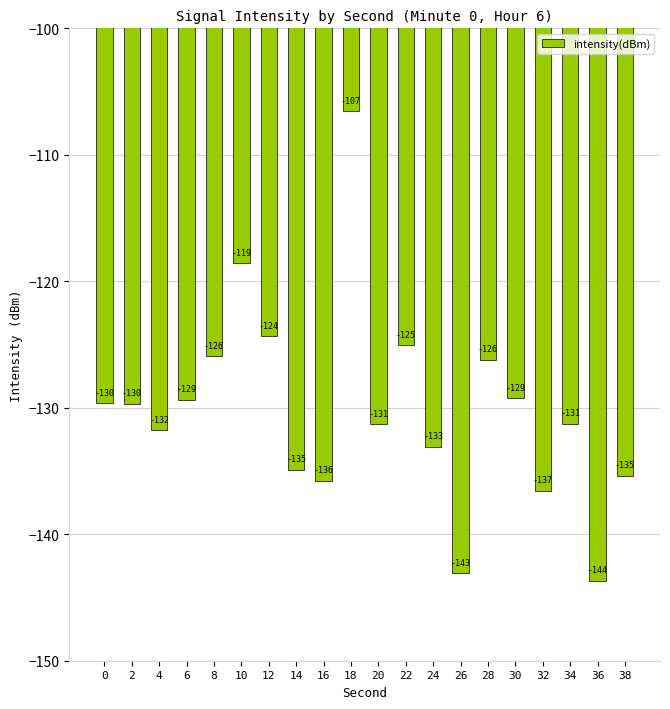

The chart shows a value of -185.0 at 14. True or false?

False